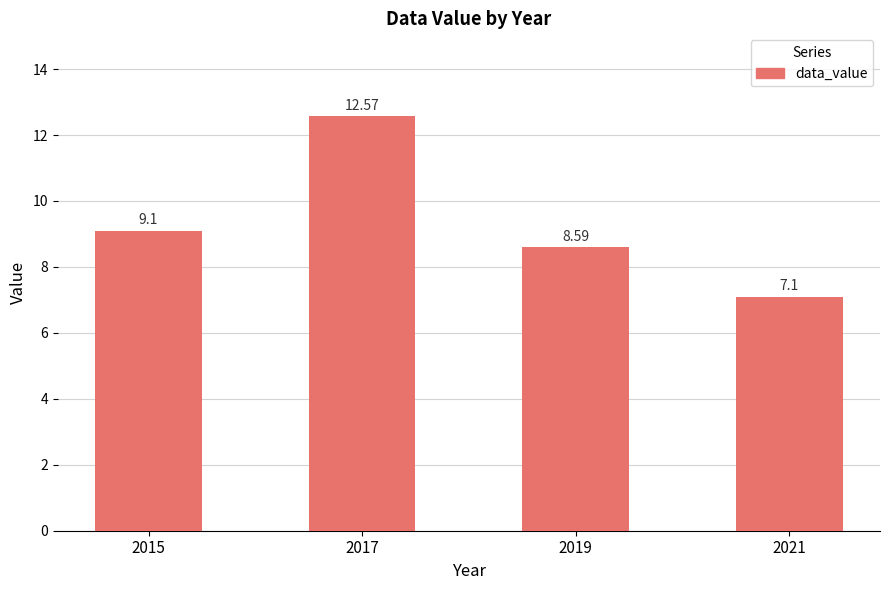

Which category has the highest value across all series?

2017